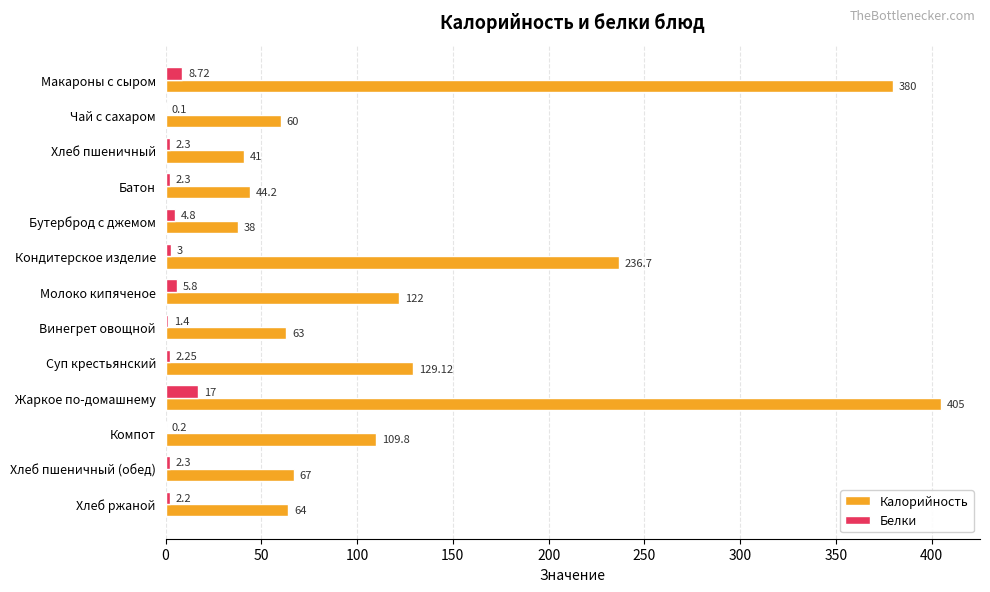

How many categories are shown in the chart?

13